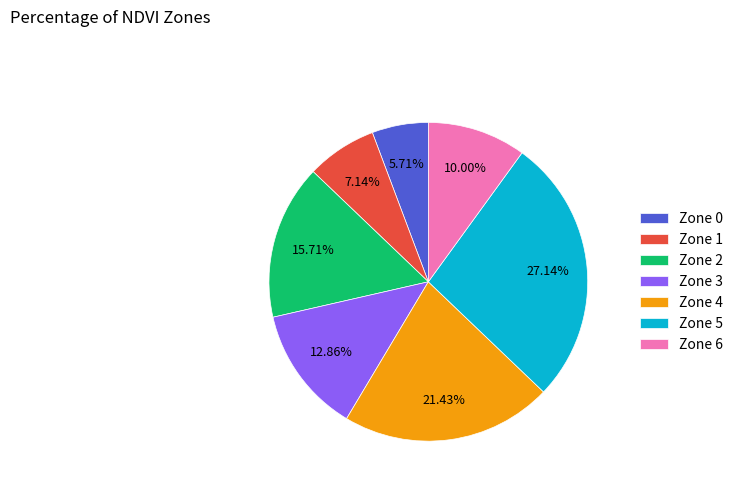

What percentage do Zone 6 and Zone 2 together represent?

25.7%